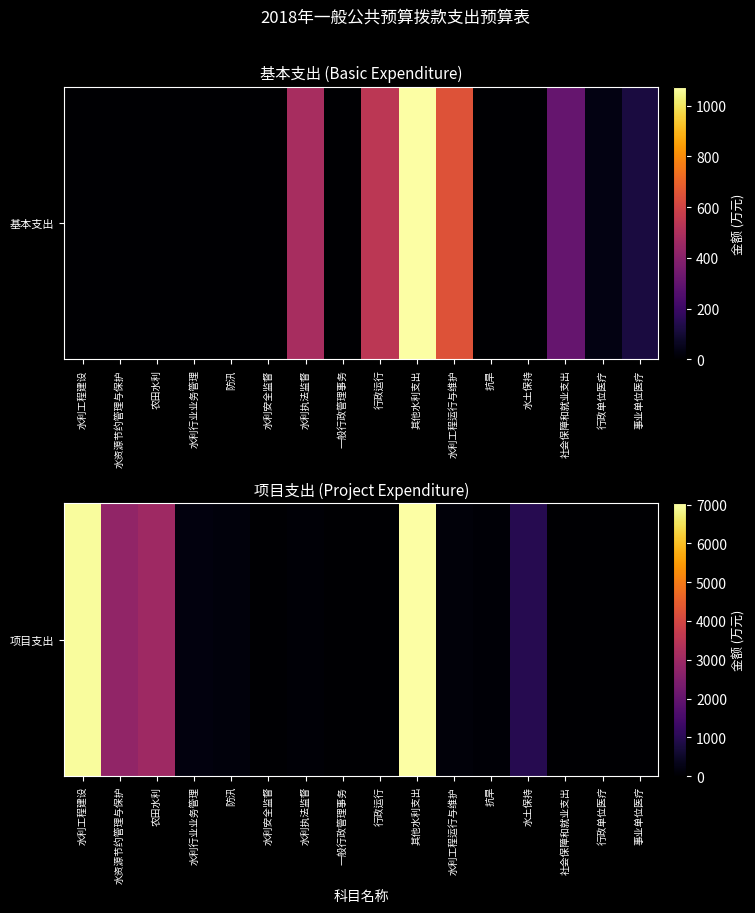

What is the maximum value shown in the chart?

7032.0